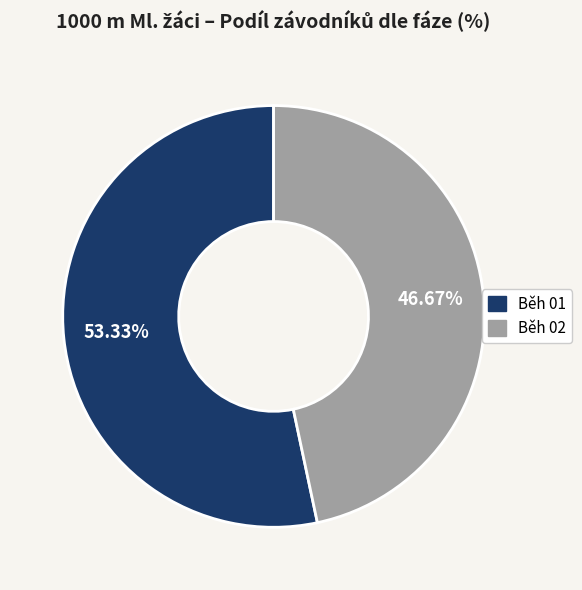

How many slices are in this pie chart?

2